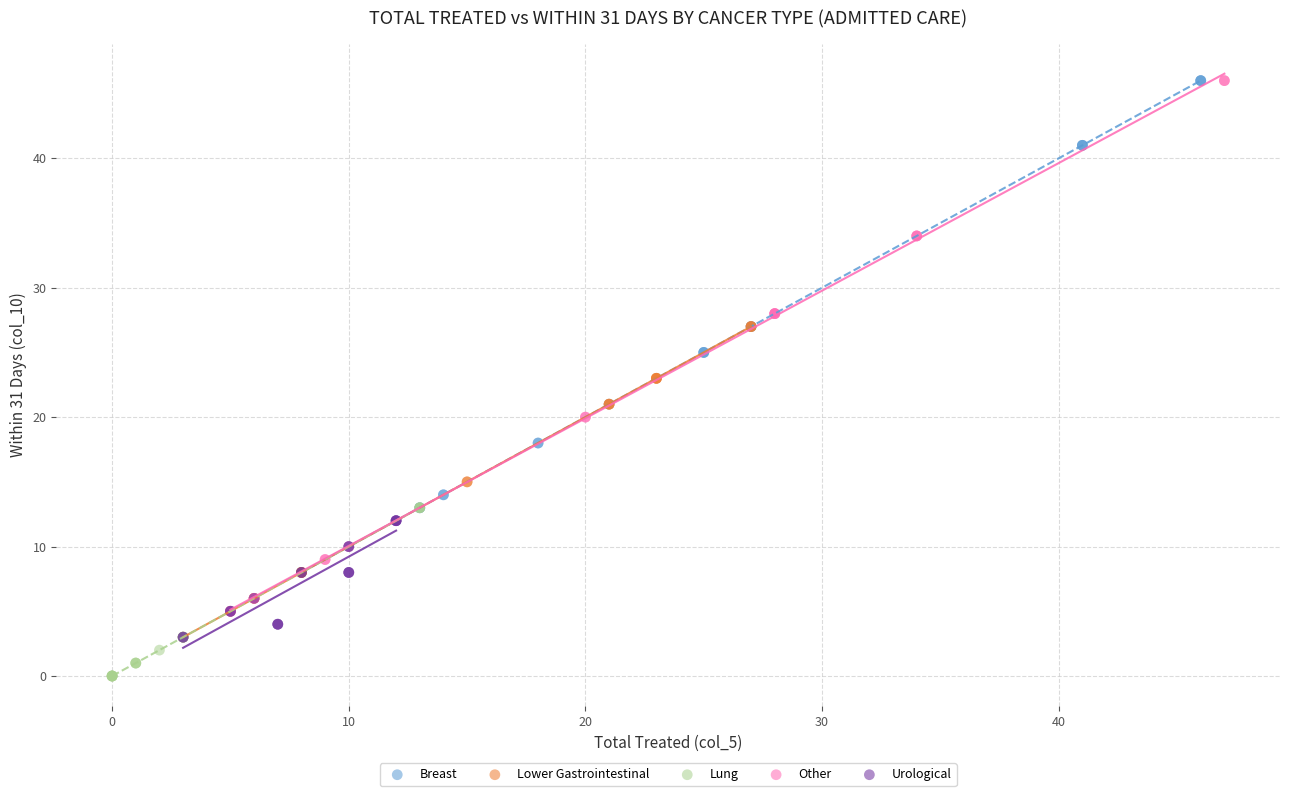

Which series contains the lowest Y value?

Lung